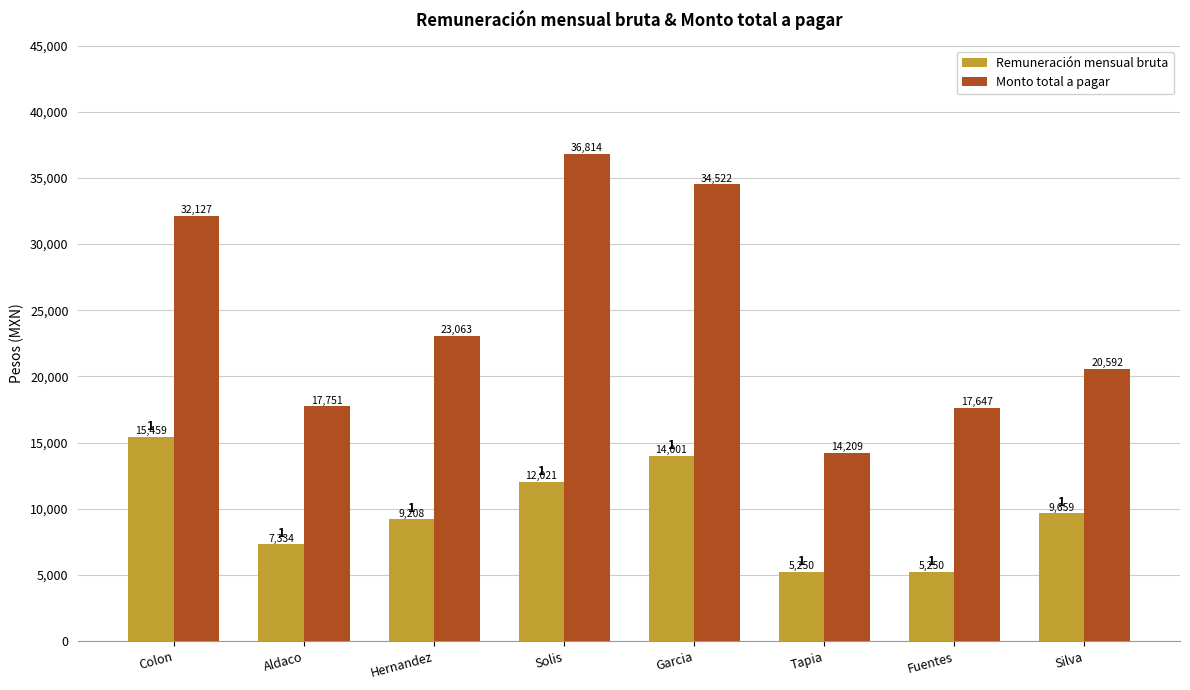

At which label is Remuneración mensual bruta closest to 10354?

Silva